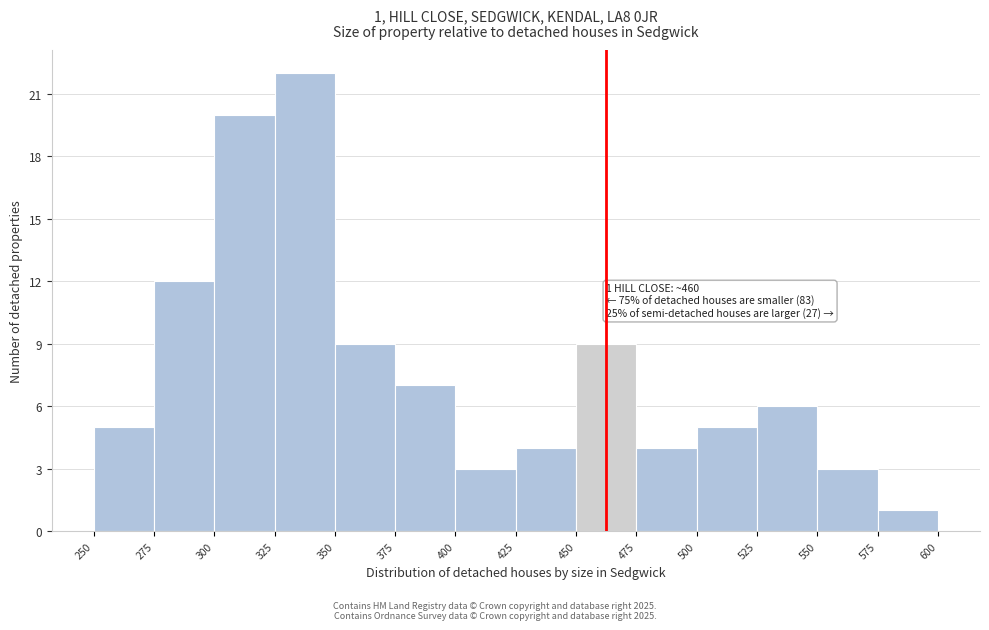

Which range on the x-axis has the tallest bar?

325 to 350